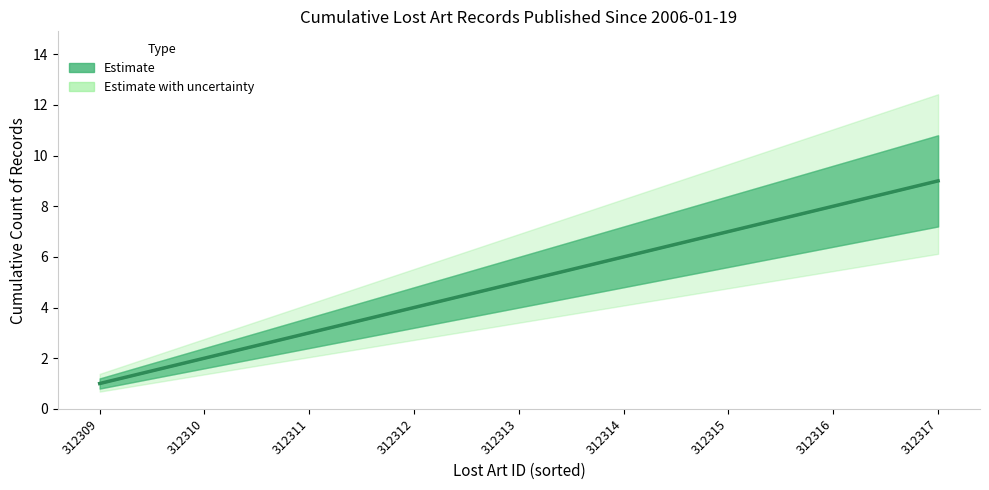

The chart shows a value of 6 at 312314. True or false?

True